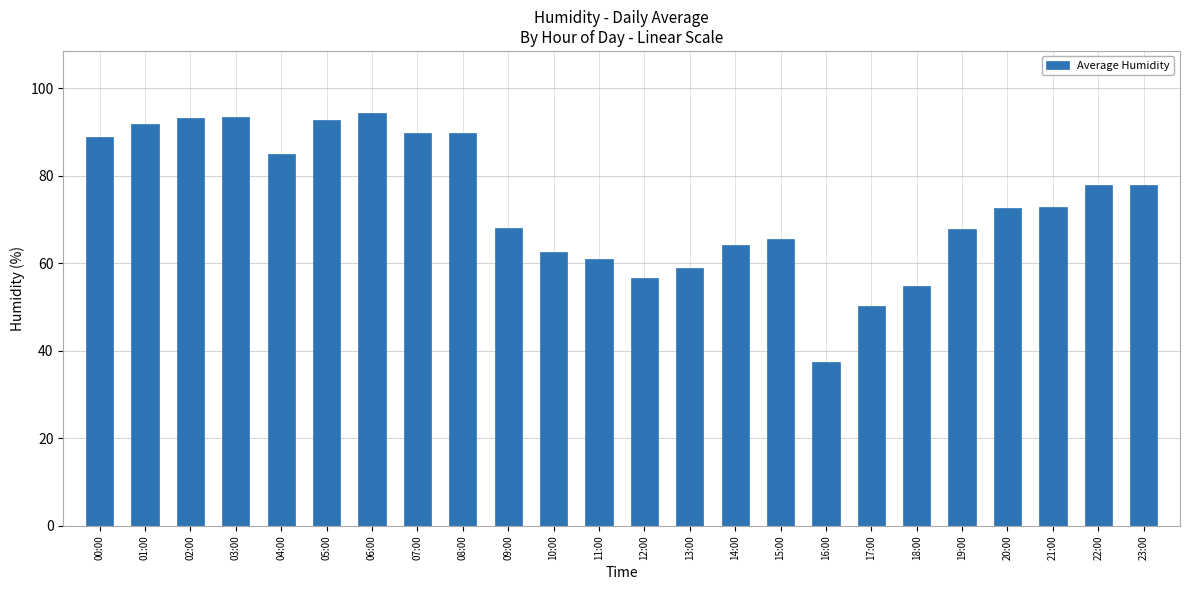

What is the label of the 11th bar from the right?

13:00